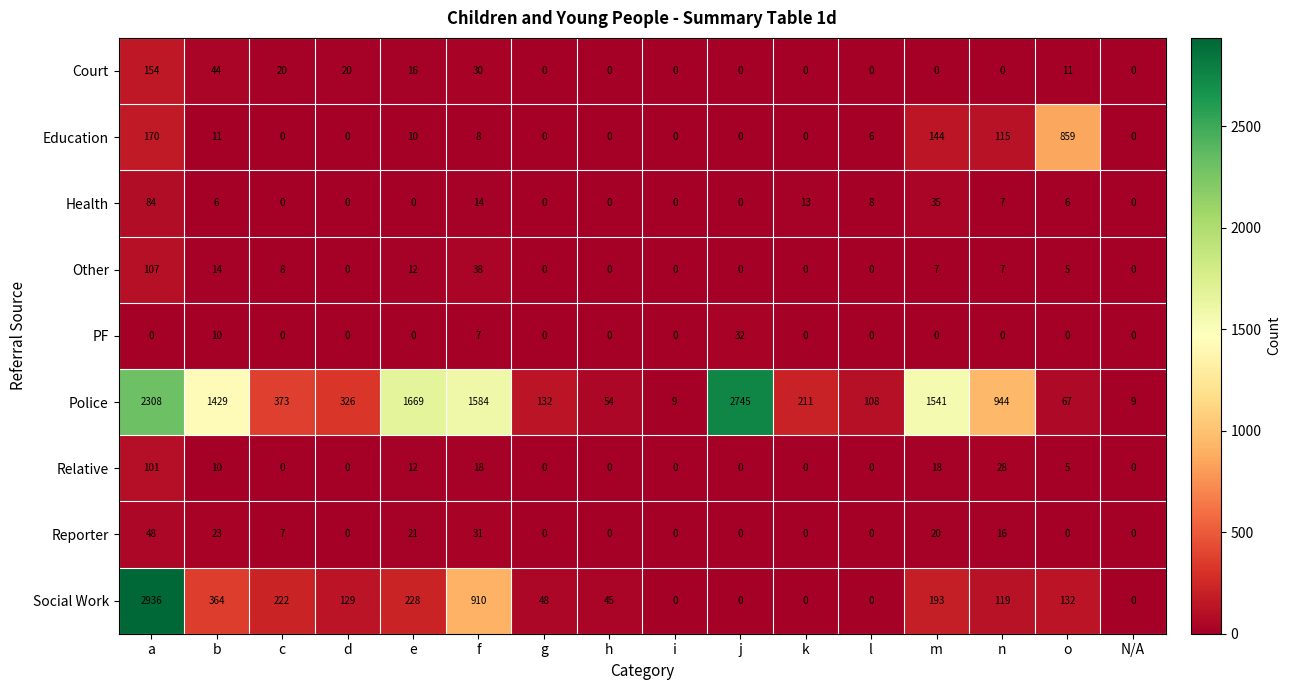

What is the sum of the Other values at m and h?

7